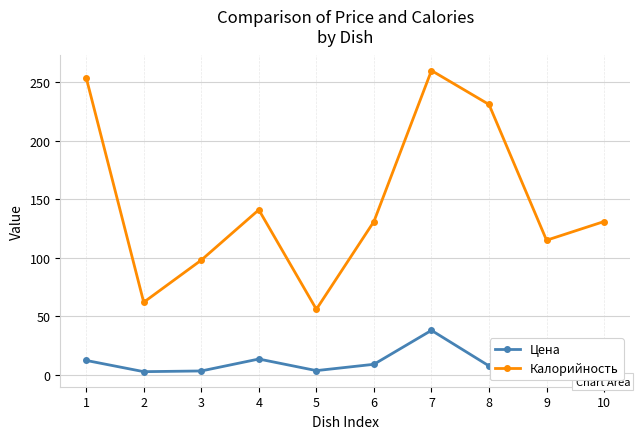

True or false: Калорийность and Цена intersect in this chart.

False